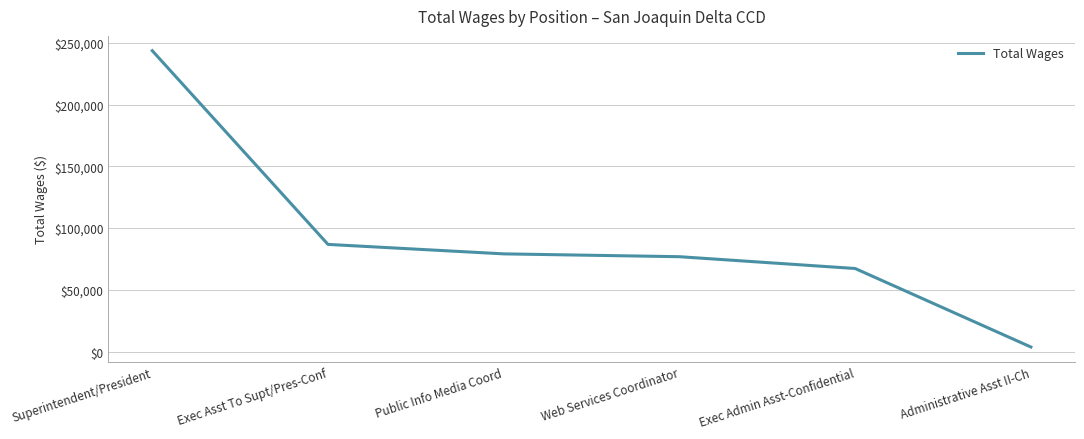

Does the chart display data point markers on the line(s)?

No